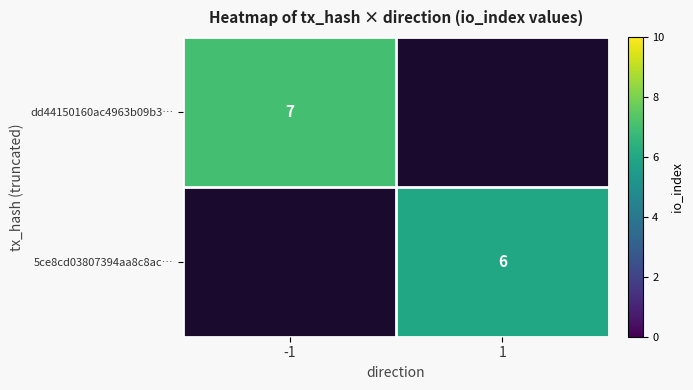

The dd44150160ac4963b09b3… series shows 7 at -1. True or false?

True